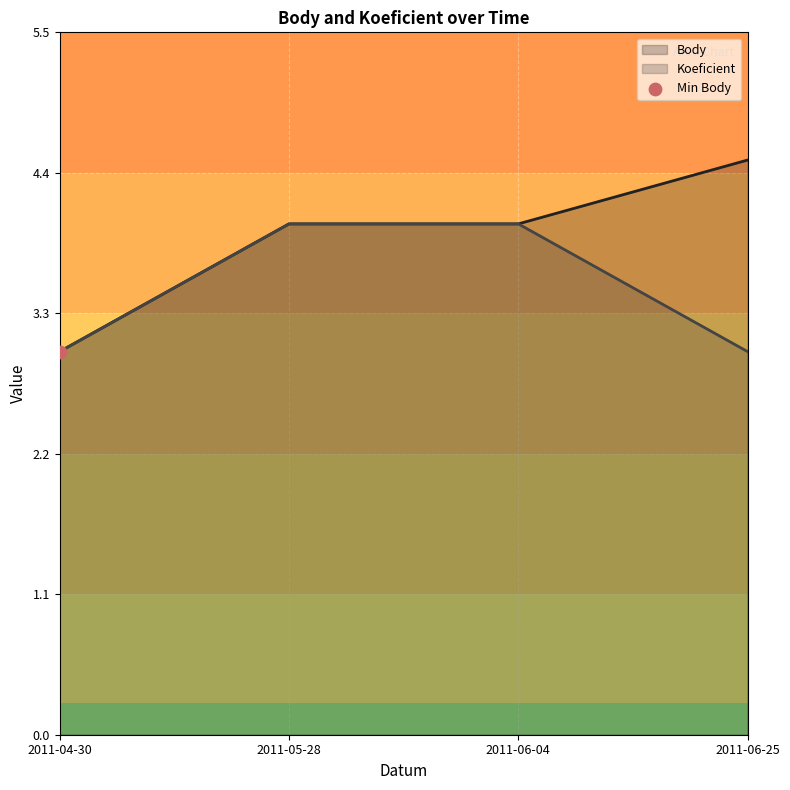

Is the value of Koeficient at 2011-06-25 greater than the value of Body at 2011-04-30?

No